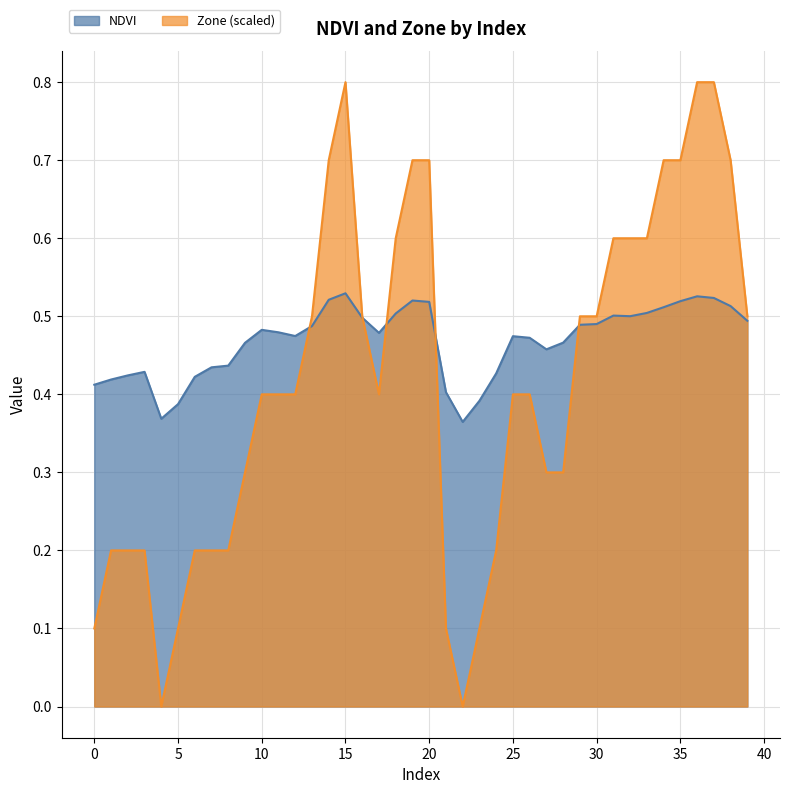

True or false: NDVI and Zone intersect in this chart.

True